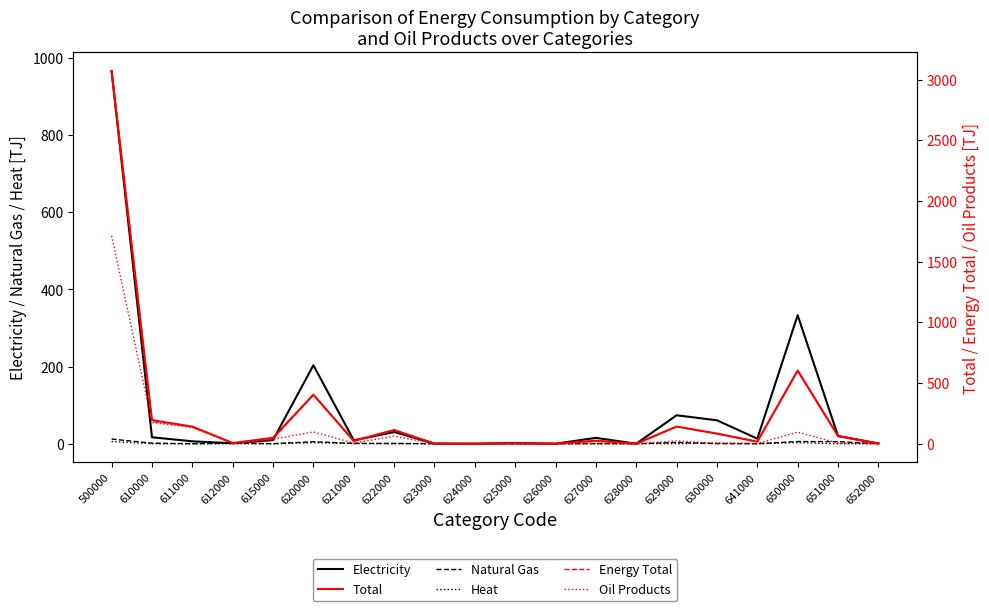

Reading right to left, list all the values displayed in this chart.

Electricity: 0.7	19.9	333.2	13.0	60.7	73.7	0.0	15.1	0.0	1.6	0.0	0.3	30.3	8.8	203.5	9.5	1.0	6.2	16.7	966.0
Natural Gas: 0.0	5.3	5.6	0.0	0.2	3.3	0.0	0.3	0.0	0.0	0.0	0.0	0.6	0.7	5.1	0.0	1.3	0.0	1.3	12.0
Heat: 0.0	0.0	2.8	0.0	1.4	0.2	0.0	0.2	0.0	0.0	0.0	0.0	0.2	0.6	2.6	0.0	0.0	0.0	0.0	5.4
Total: 0.9	63.4	602.6	16.6	83.1	141.2	0.0	24.4	0.0	2.3	0.0	0.4	112.6	22.8	403.4	48.5	5.5	140.7	194.7	3069.7
Energy Total: 0.9	63.4	602.5	16.6	83.1	141.0	0.0	24.4	0.0	2.3	0.0	0.4	112.6	22.8	403.2	39.4	5.5	140.1	185.0	3059.7
Oil Products: 0.0	4.6	95.1	1.7	3.3	23.4	0.0	2.3	0.0	0.1	0.0	0.1	61.7	4.4	97.0	37.4	3.1	134.4	174.9	1712.6